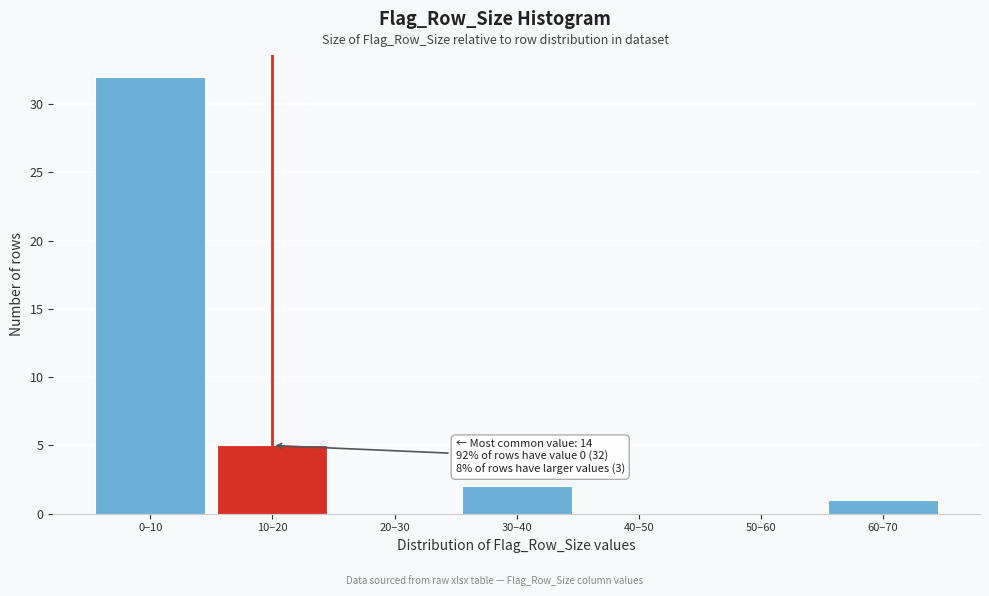

Reading left to right, list all the values displayed in this chart.

0–10=32	10–20=5	20–30=0	30–40=2	40–50=0	50–60=0	60–70=1